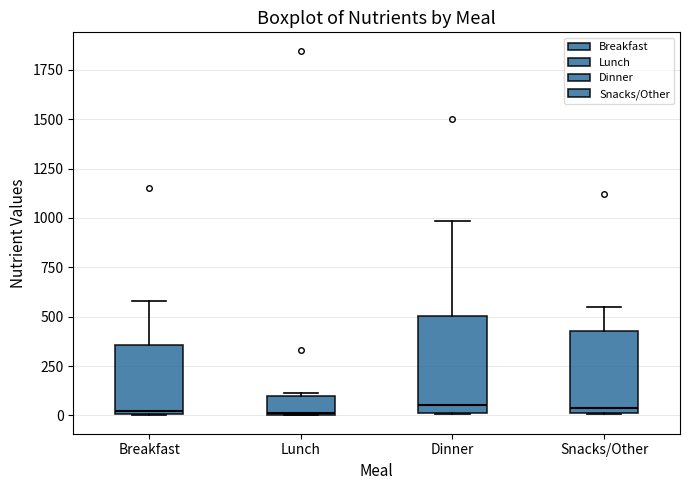

Which box is the tallest, from its lower edge to its upper edge?

Dinner